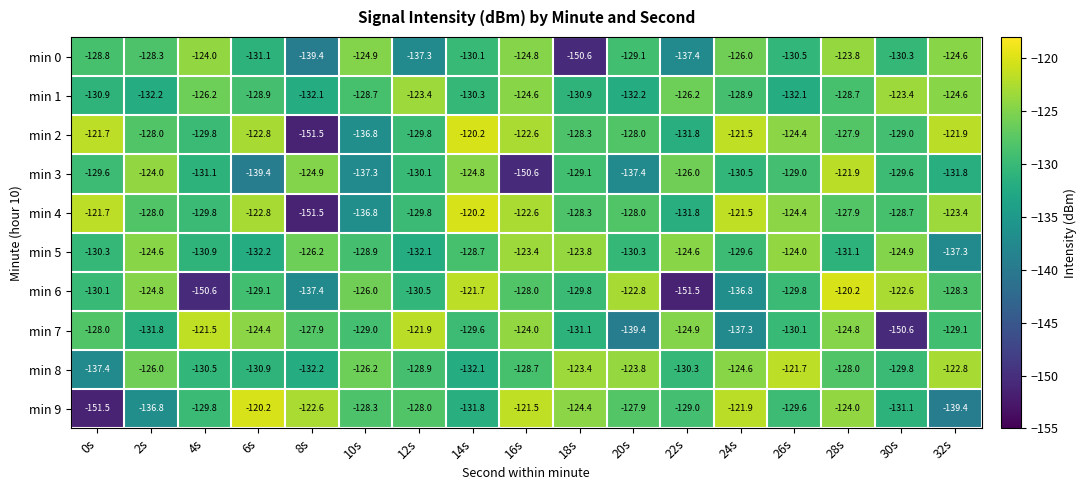

Where is min 8 nearest to the value -129?

12s